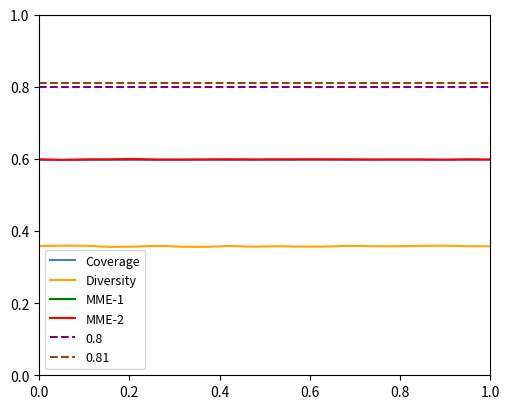

What is the minimum value for MME-1?

1.0